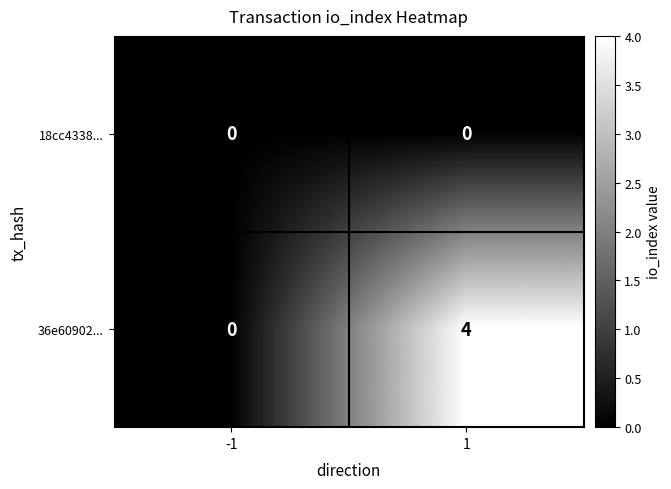

Reading right to left, what are all the values shown in this chart?

18cc4338...: 1=0	-1=0
36e60902...: 1=4	-1=0